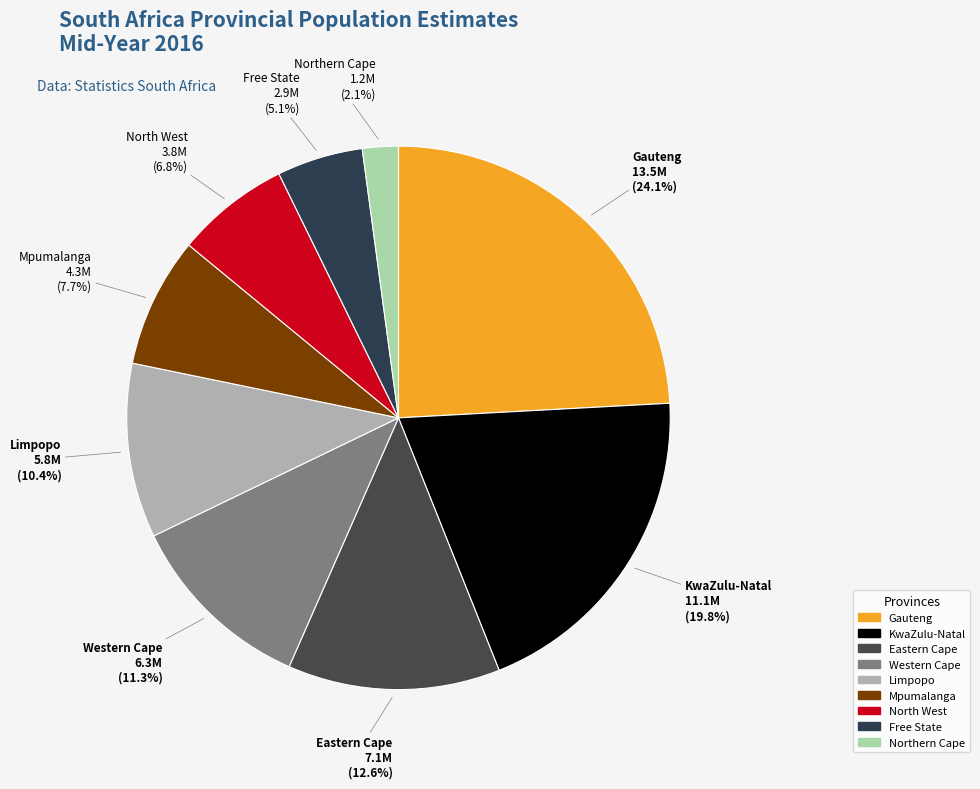

Is Limpopo the majority of the pie?

No